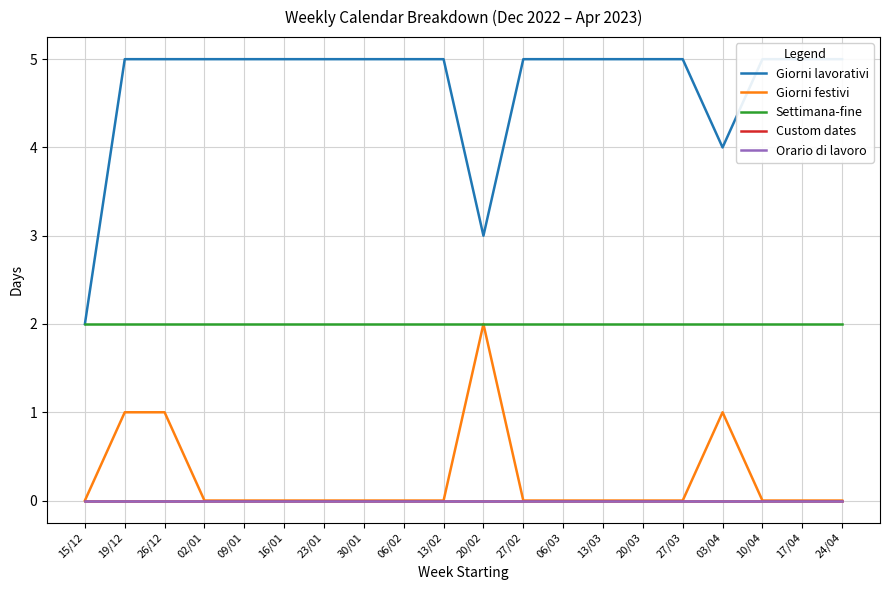

Between 23/01 and 27/02, which series saw the biggest shift?

Giorni lavorativi